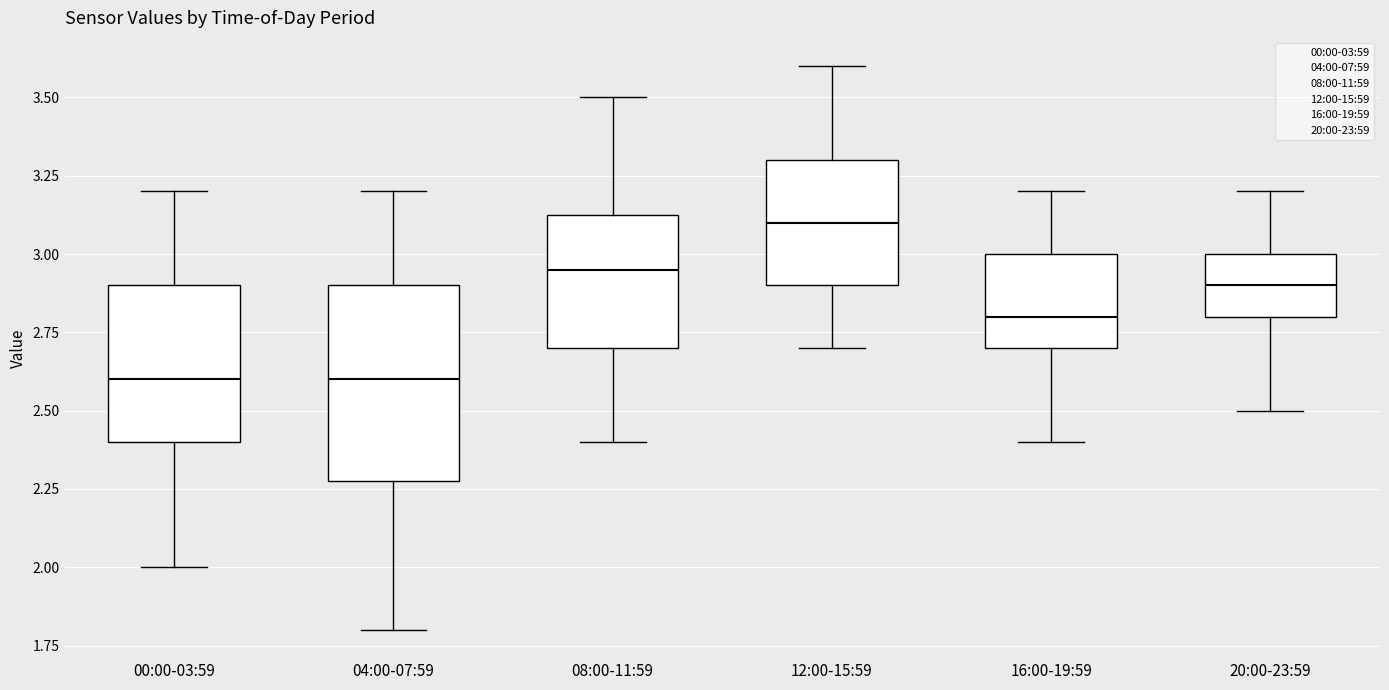

Reading left to right, read every box against the y-axis: the position of its median line, the range the box covers, and the ends of its whiskers. The values are not printed on the chart, so give them approximately, as read against the axis.

00:00-03:59: median 2.60, box 2.40 to 2.90, whiskers 2.00 to 3.20
04:00-07:59: median 2.60, box 2.30 to 2.90, whiskers 1.80 to 3.20
08:00-11:59: median 2.95, box 2.70 to 3.15, whiskers 2.40 to 3.50
12:00-15:59: median 3.10, box 2.90 to 3.30, whiskers 2.70 to 3.60
16:00-19:59: median 2.80, box 2.70 to 3.00, whiskers 2.40 to 3.20
20:00-23:59: median 2.90, box 2.80 to 3.00, whiskers 2.50 to 3.20